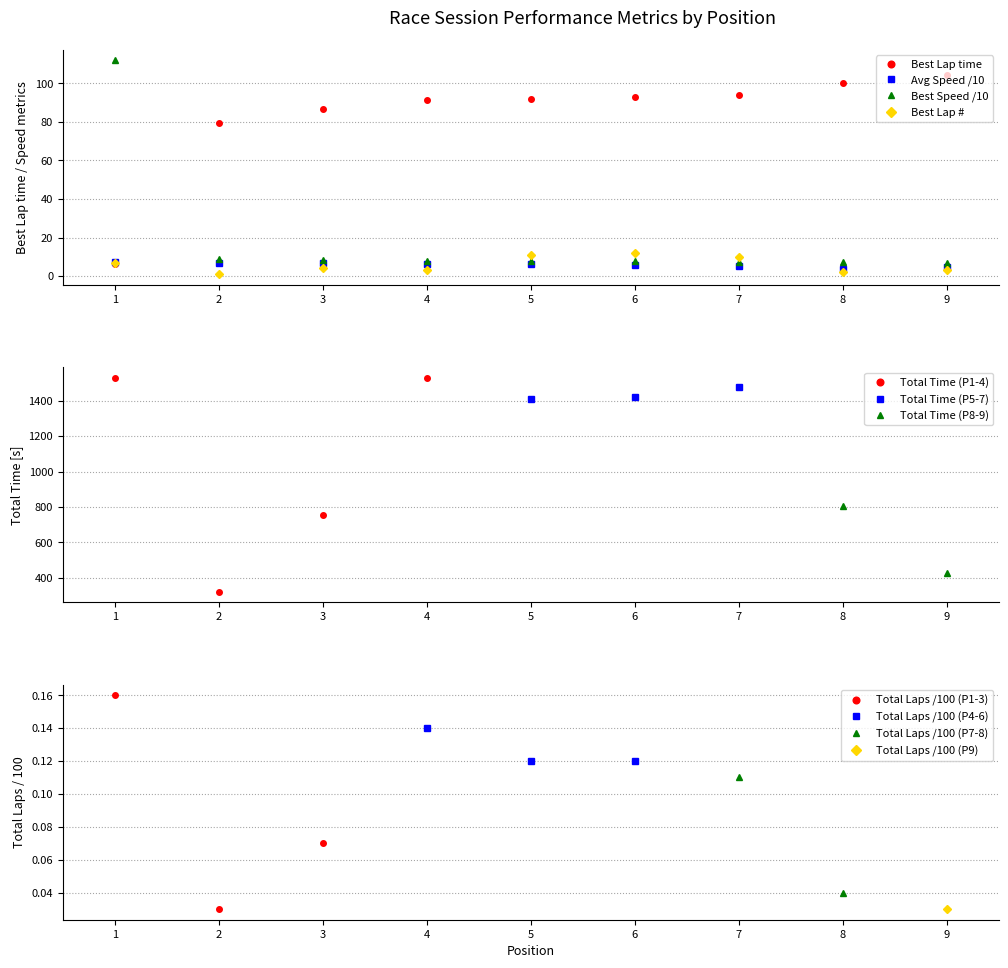

What is the value of the Best Lap time point at the 7th from the left?

94.2